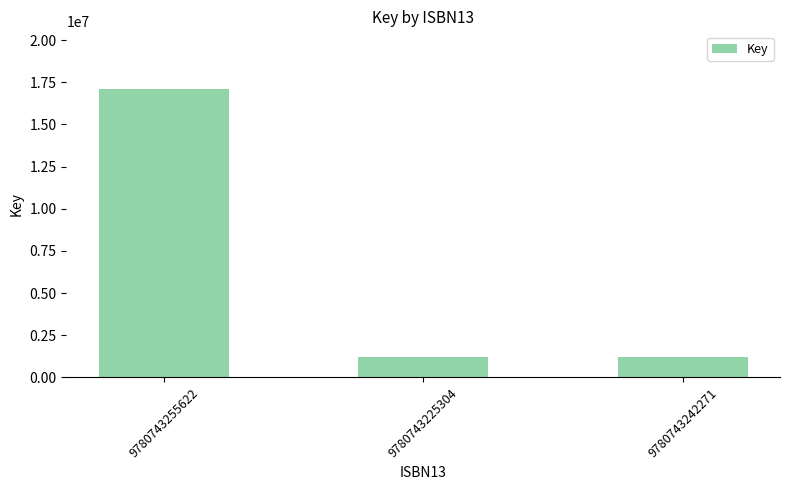

What is the change in value from 9780743255622 to 9780743242271?

-15895456